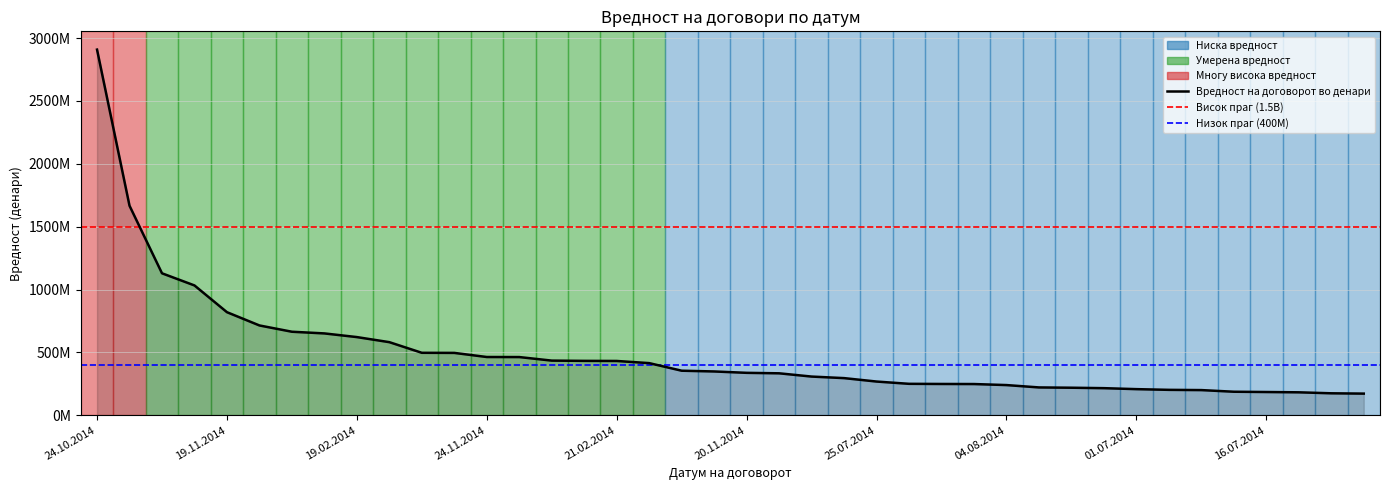

What is the difference between the second highest and minimum values?

1494938809